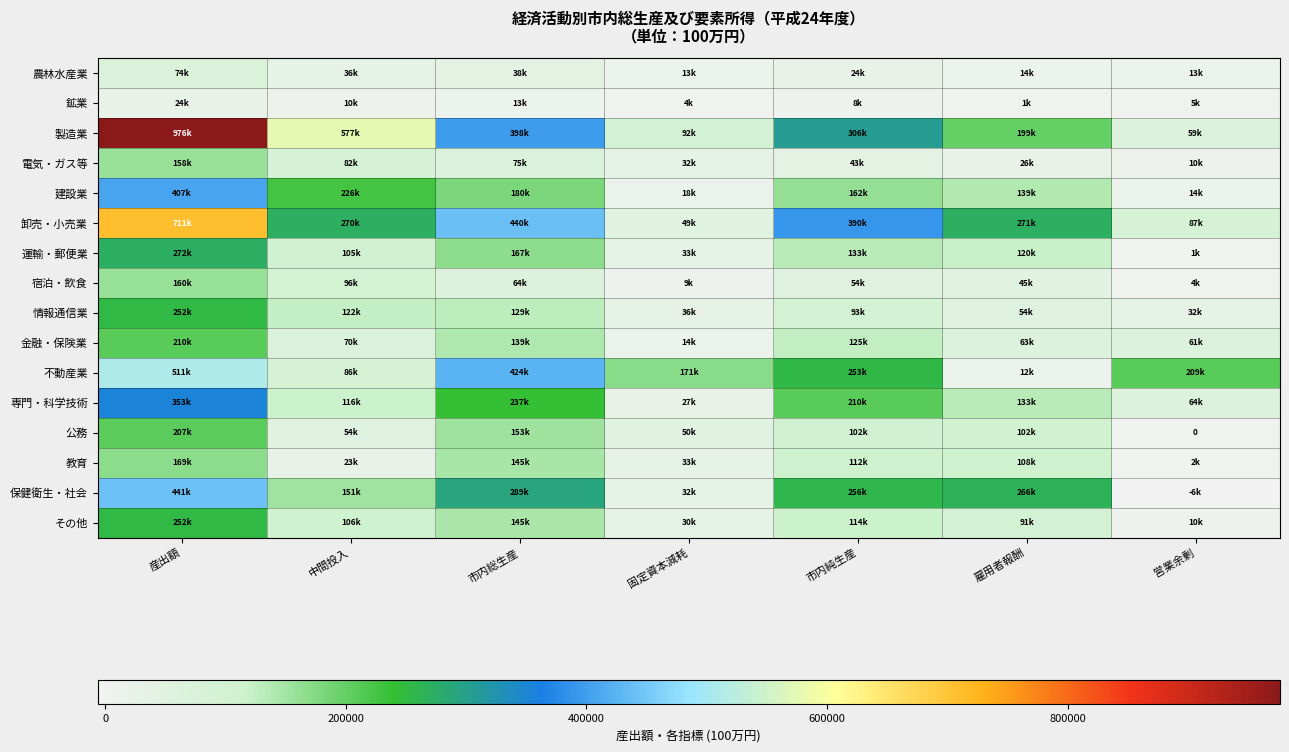

Is it true that 宿泊・飲食 equals 102896 at 市内総生産?

False